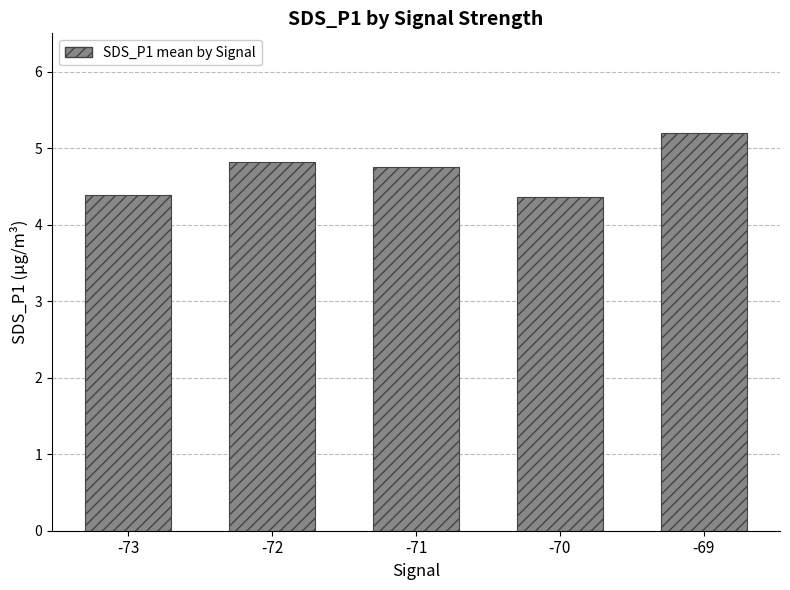

What is the value of the 1st bar from the left?

4.4